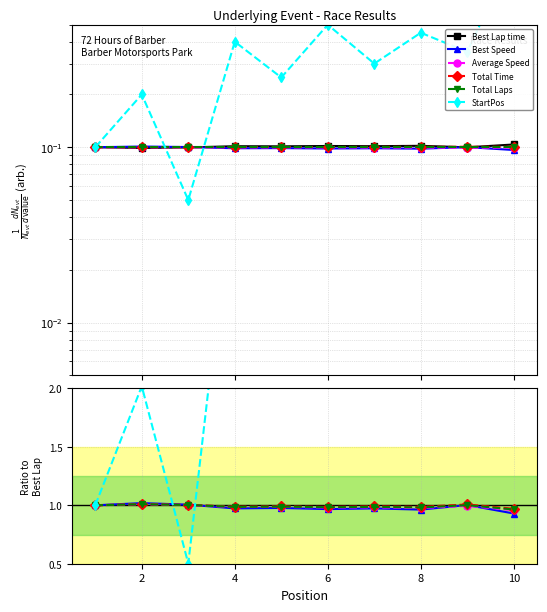

Is this an area chart (filled region under the line)?

No